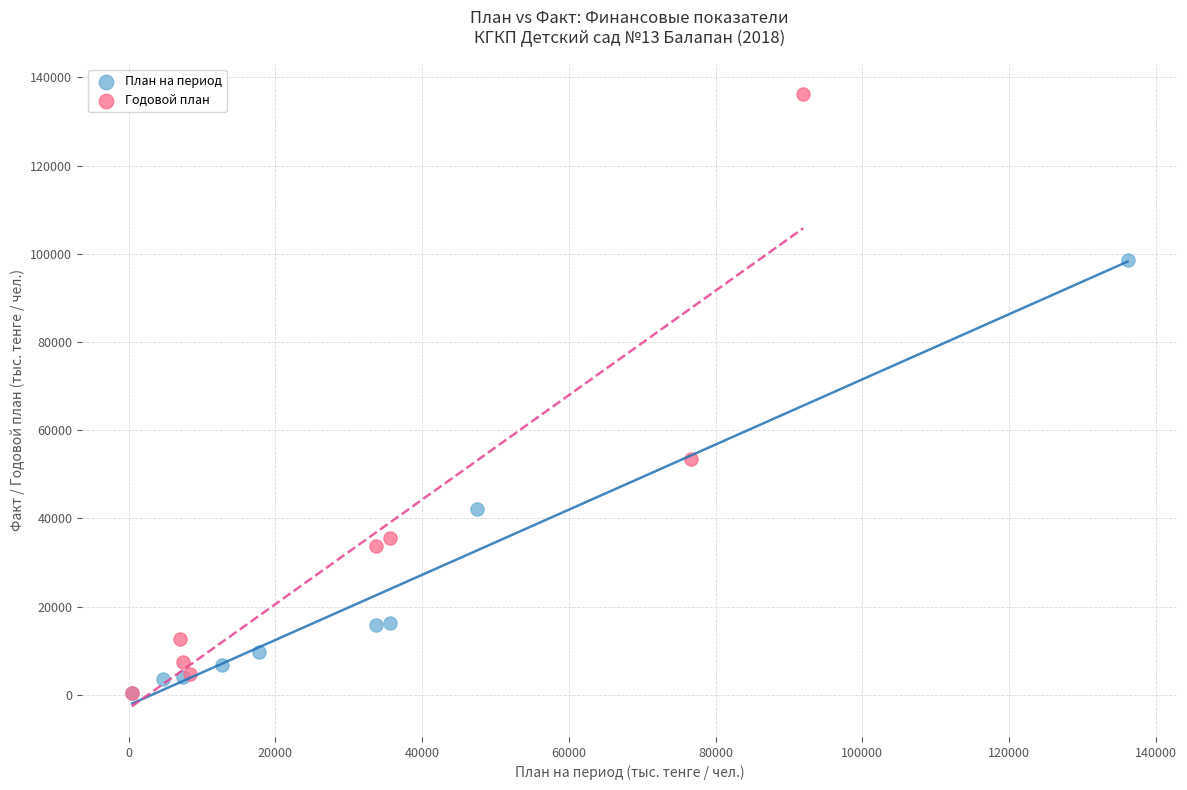

Which series has the largest Y range (max minus min)?

Годовой план